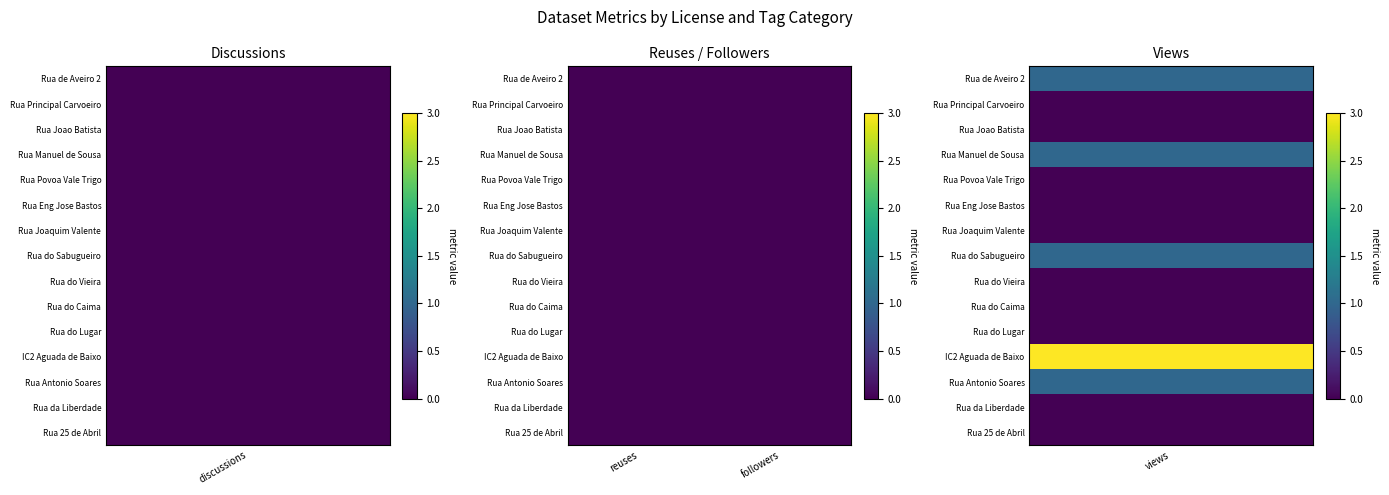

Which series changed the most between 1 and 12?

metric.views